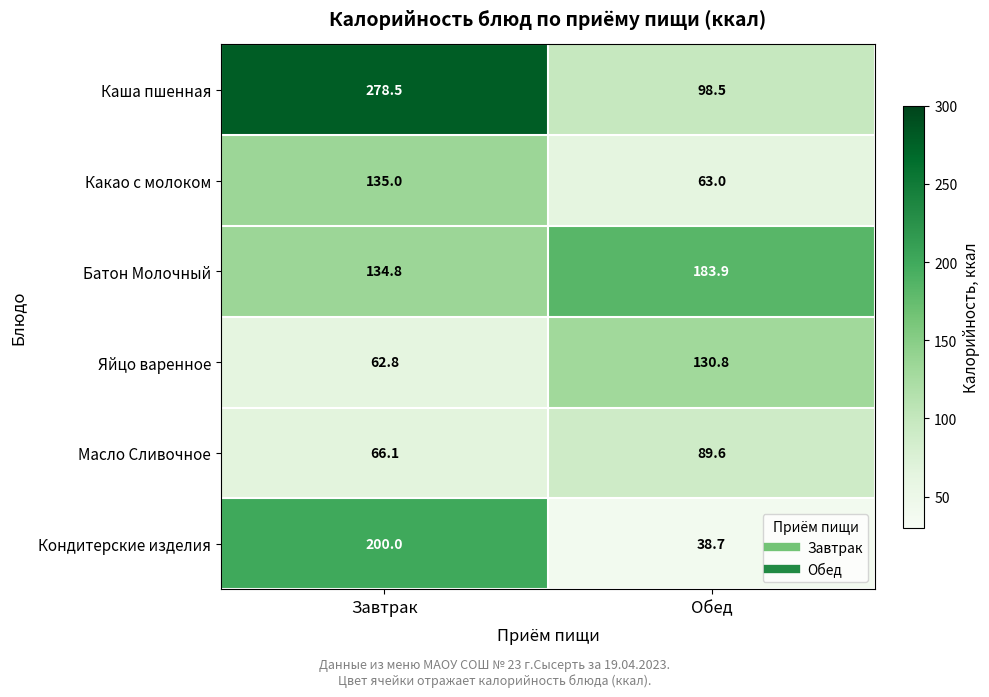

Where is Яйцо варенное nearest to the value 96?

Завтрак